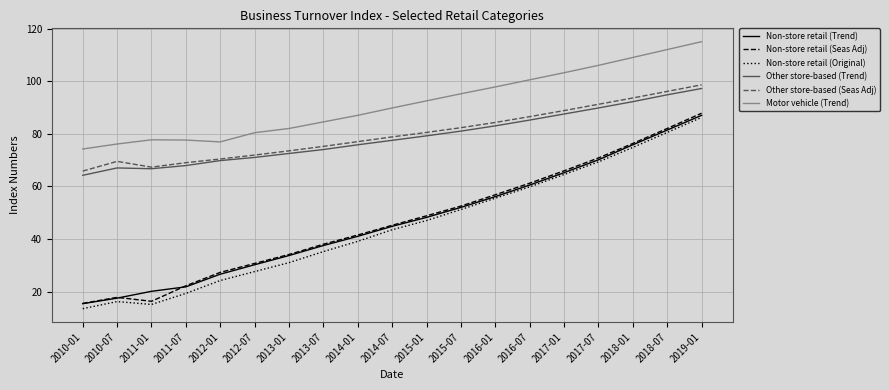

Is the value of Other store-based (Trend) at 2011-07 greater than the value of Motor vehicle (Trend) at 2015-01?

No